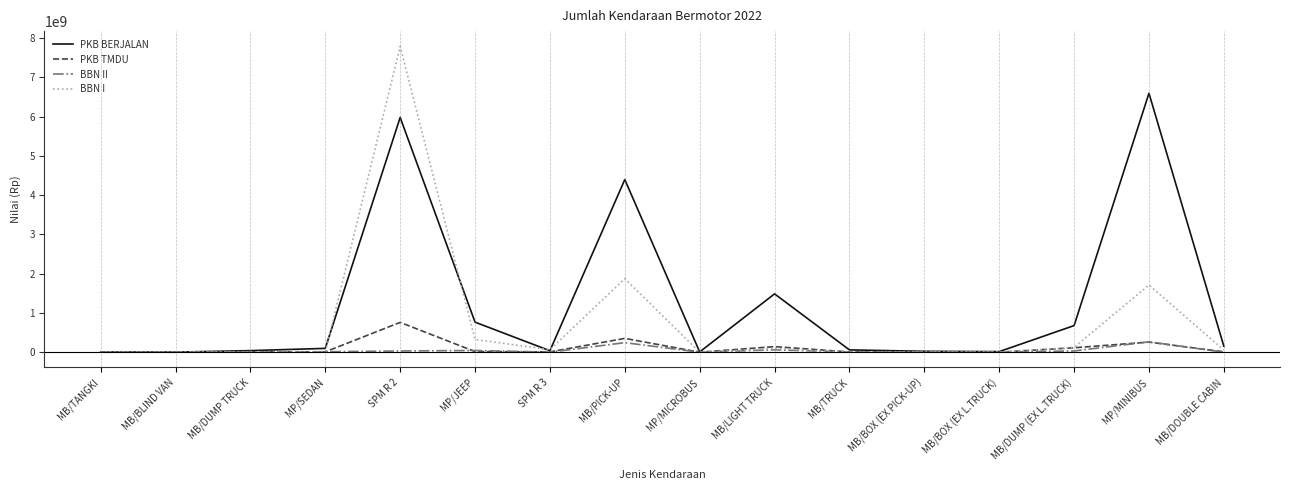

What is the sum of all PKB BERJALAN values?

20323158906